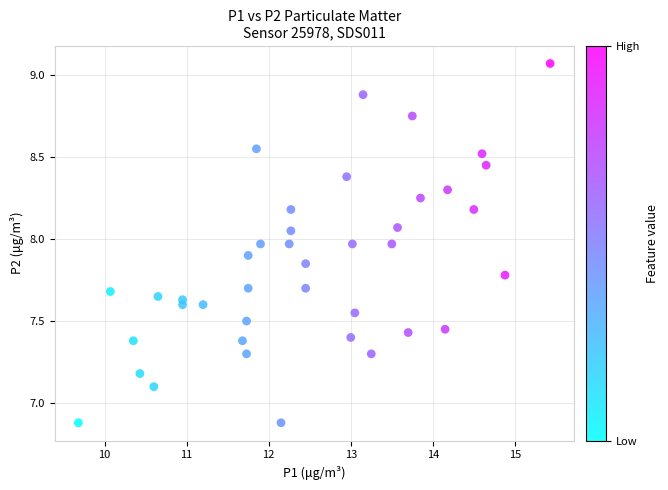

What is the range of Y values (max minus min)?

2.2